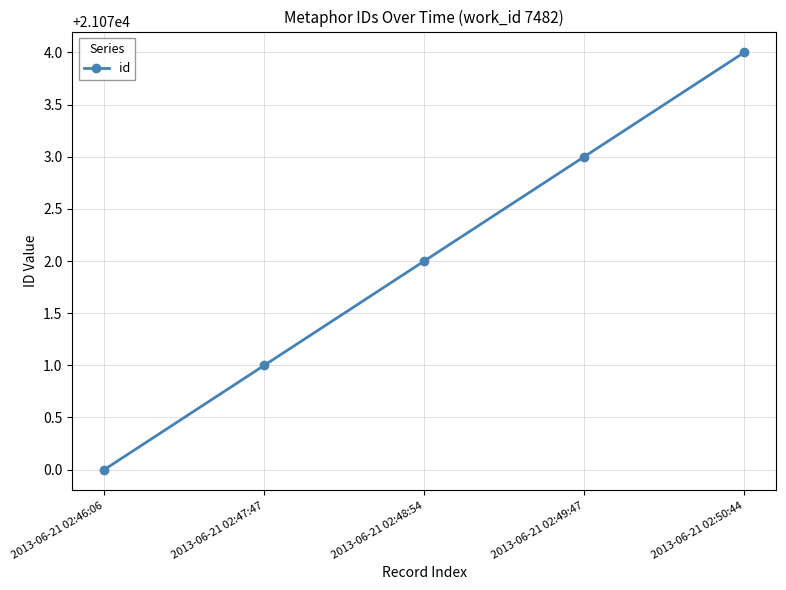

Count the values in the range 21071 to 21073.

3